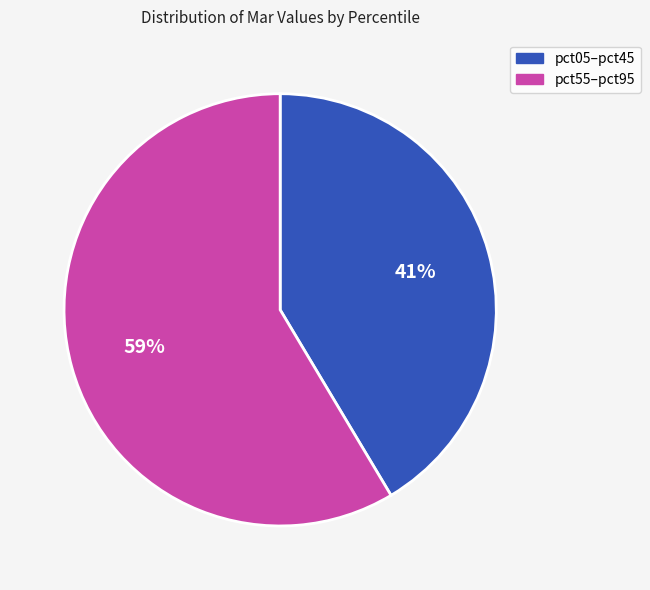

How many segments does this pie chart have?

2